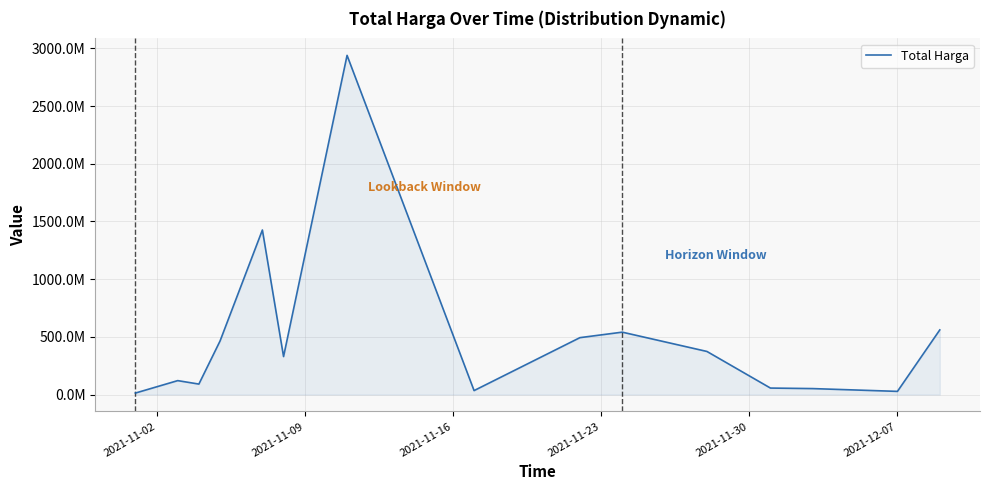

Does the chart display data point markers on the line(s)?

No